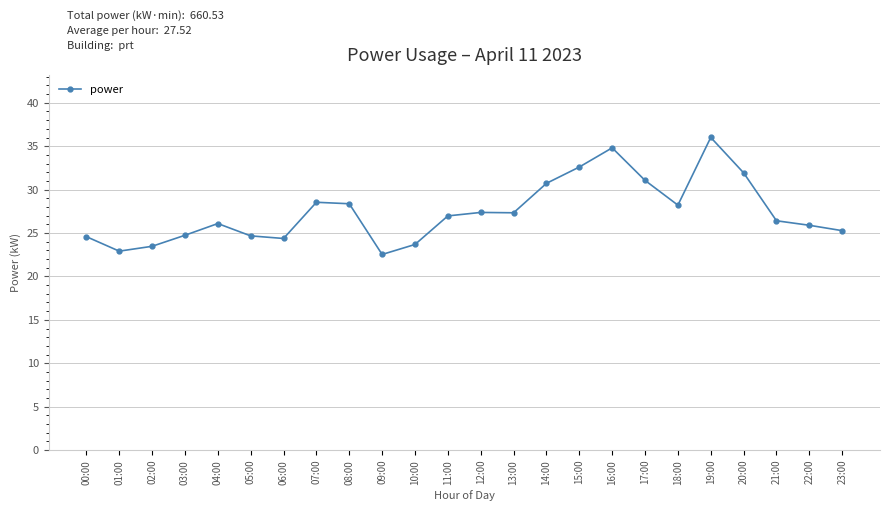

What is the maximum value shown in the chart?

36.0